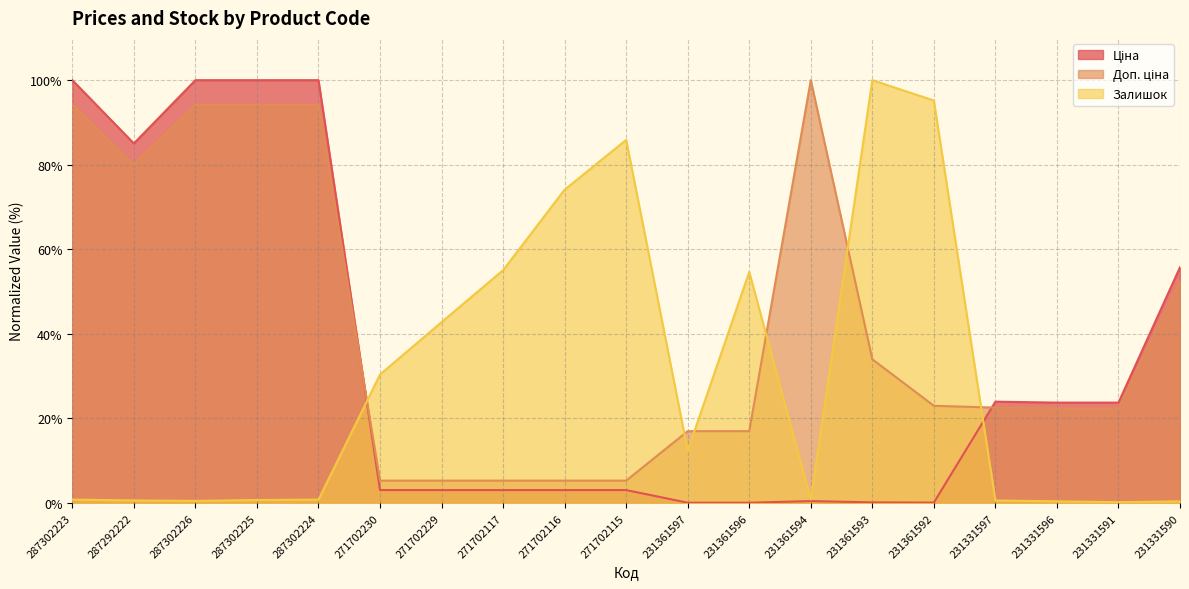

How many lines are shown in the chart?

3